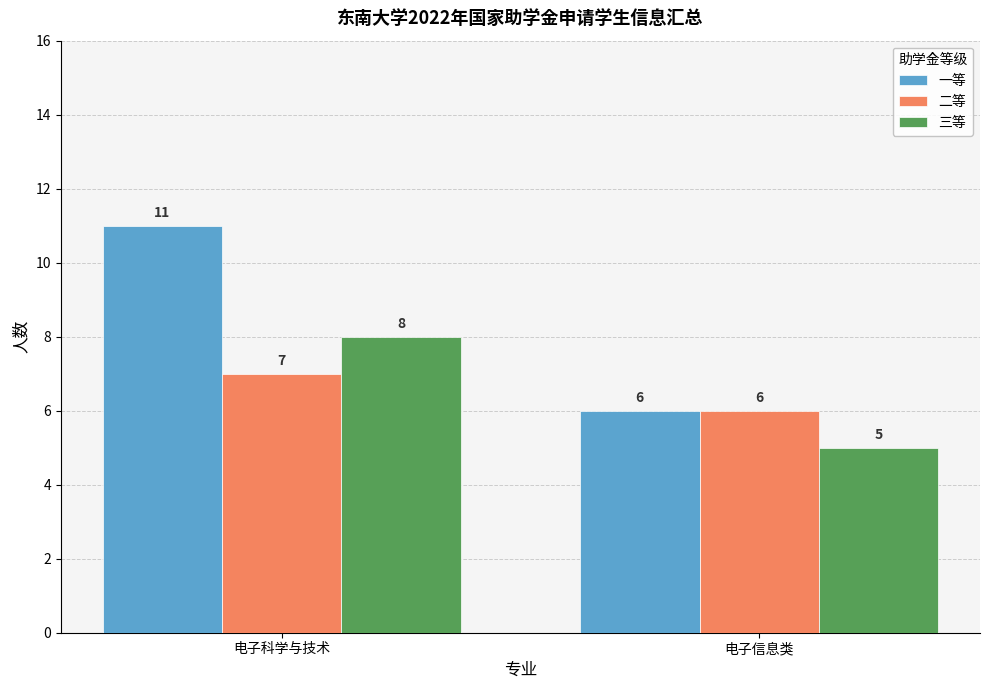

True or false: 二等 has a value of 10 at 电子信息类.

False